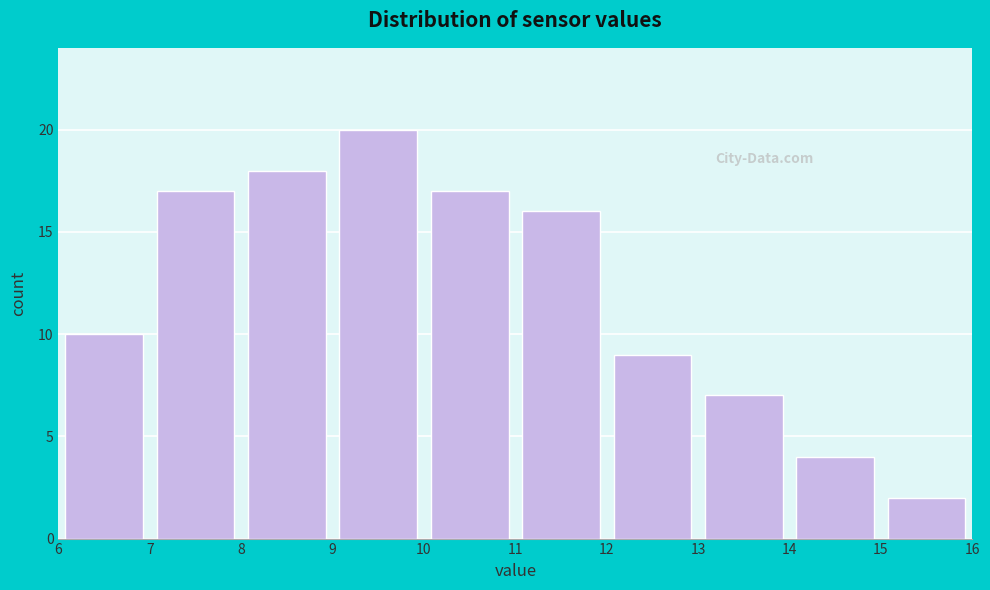

Reading left to right, transcribe this chart: for each bar, give the range it covers on the x-axis and its height. The values are not printed on the chart, so give them approximately, as read against the axis.

6 to 7: 10
7 to 8: 17
8 to 9: 18
9 to 10: 20
10 to 11: 17
11 to 12: 16
12 to 13: 9
13 to 14: 7
14 to 15: 4
15 to 16: 2